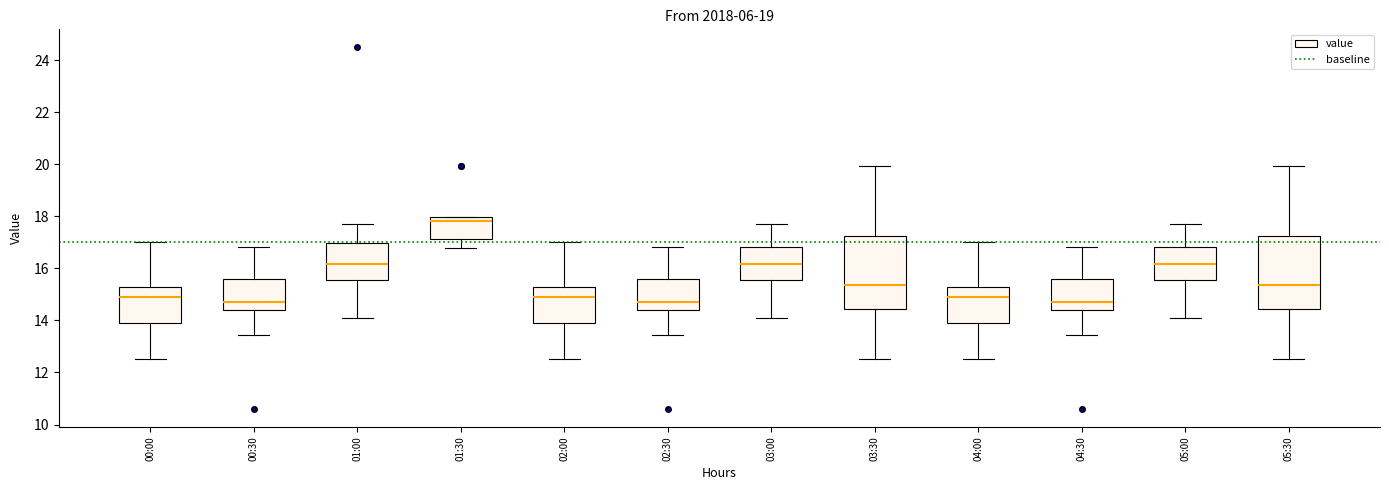

Where does the upper whisker of the box for 05:30 end on the y-axis? The values are not printed on the chart, so give them approximately, as read against the axis.

20.0